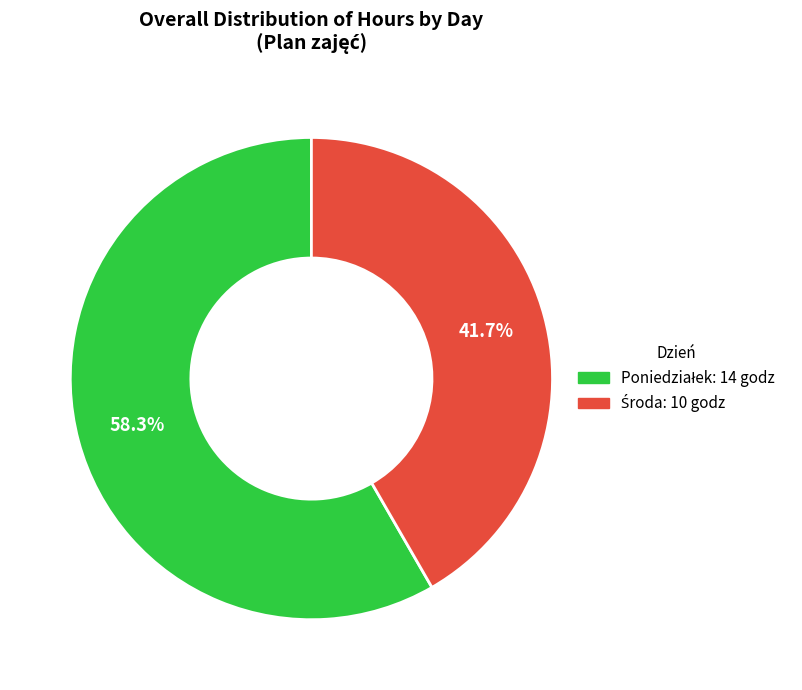

Is there a majority slice in this chart?

Yes